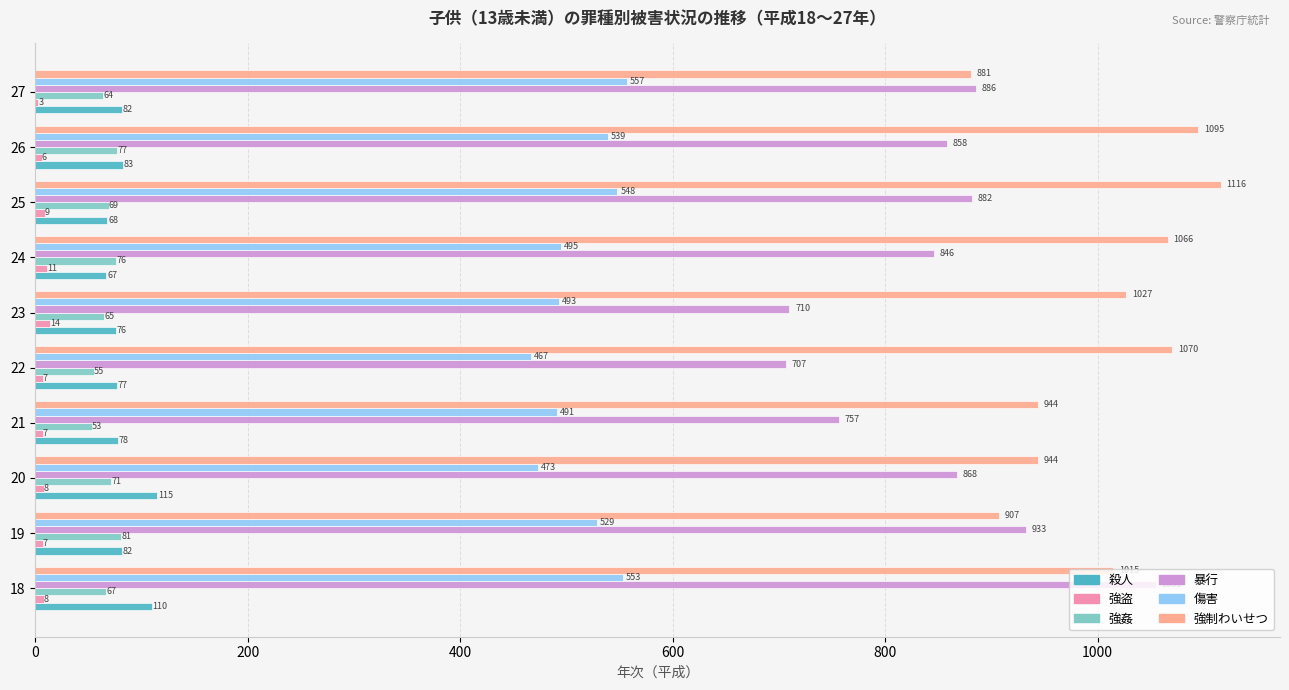

The 殺人 series shows 82 at 27. True or false?

True